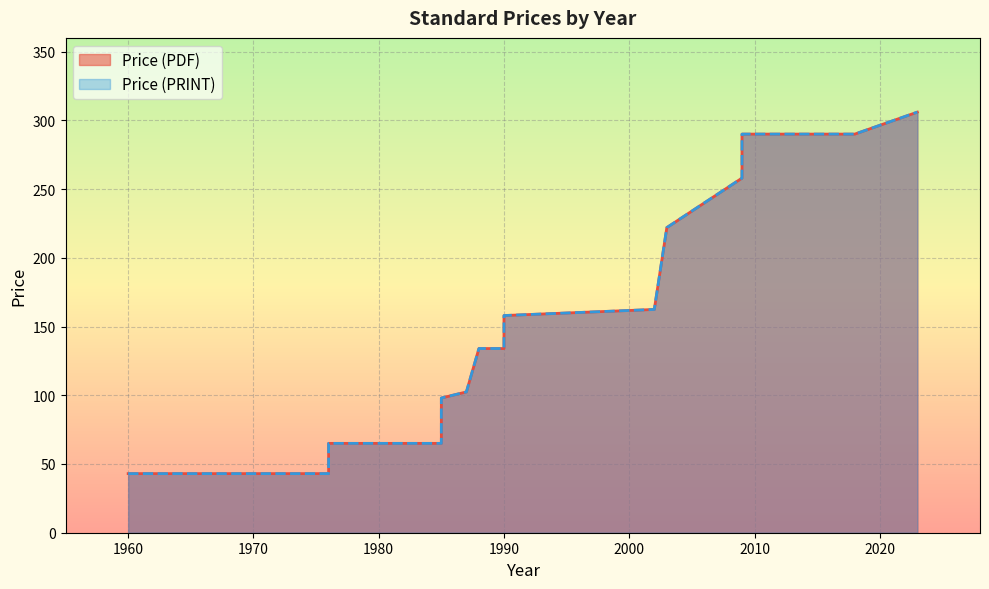

How many data points in Price (PRINT) are above 134?

11